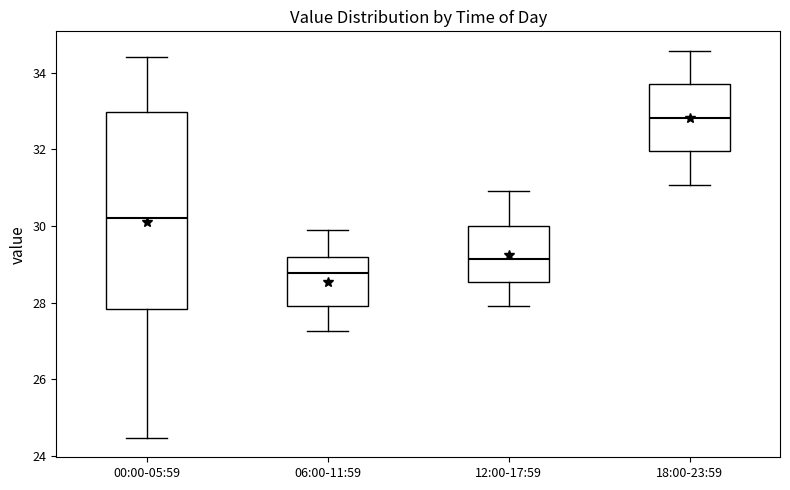

Reading left to right, read every box against the y-axis: the position of its median line, the range the box covers, and the ends of its whiskers. The values are not printed on the chart, so give them approximately, as read against the axis.

00:00-05:59: median 30.2, box 27.8 to 33.0, whiskers 24.4 to 34.4
06:00-11:59: median 28.8, box 28.0 to 29.2, whiskers 27.2 to 30.0
12:00-17:59: median 29.2, box 28.6 to 30.0, whiskers 28.0 to 31.0
18:00-23:59: median 32.8, box 32.0 to 33.6, whiskers 31.0 to 34.6